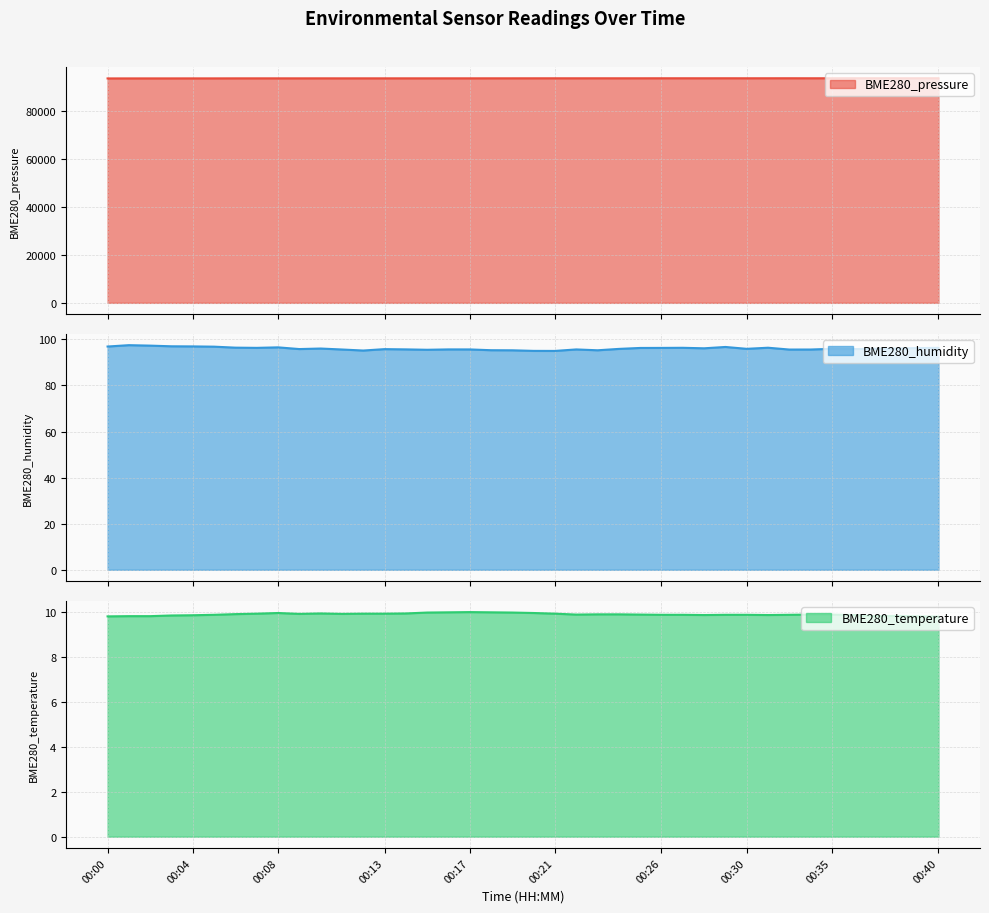

What is the total value across all series at 00:31?

93781.6